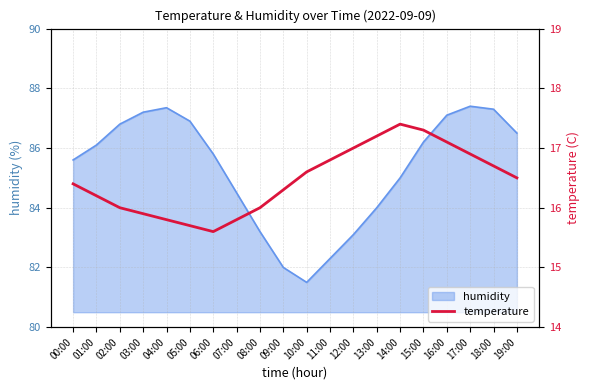

How many values exceed 16?

13